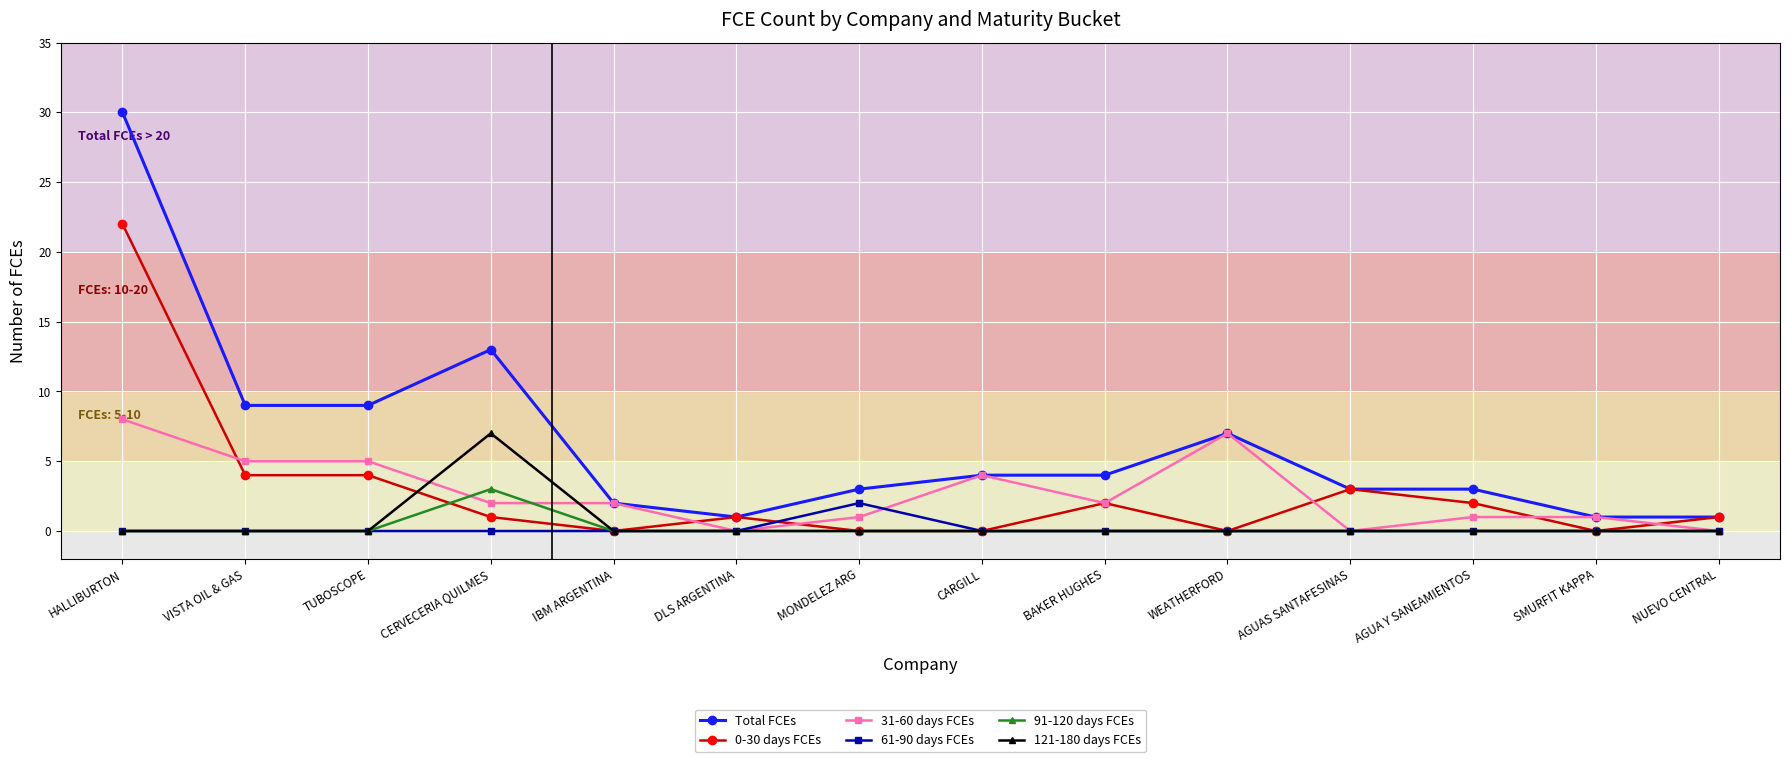

How many categories are shown in the chart?

14